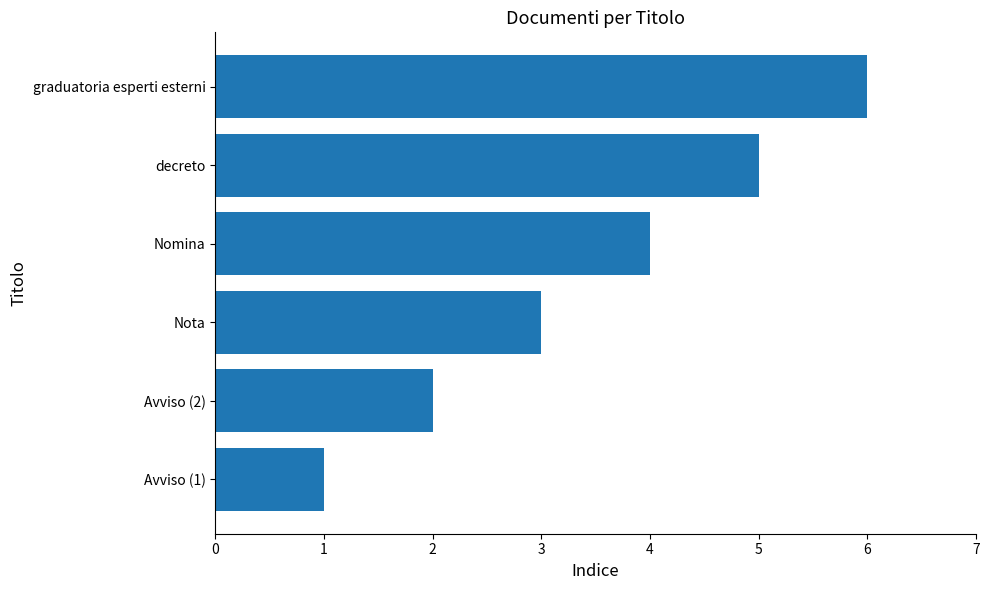

What is the maximum value shown in the chart?

6